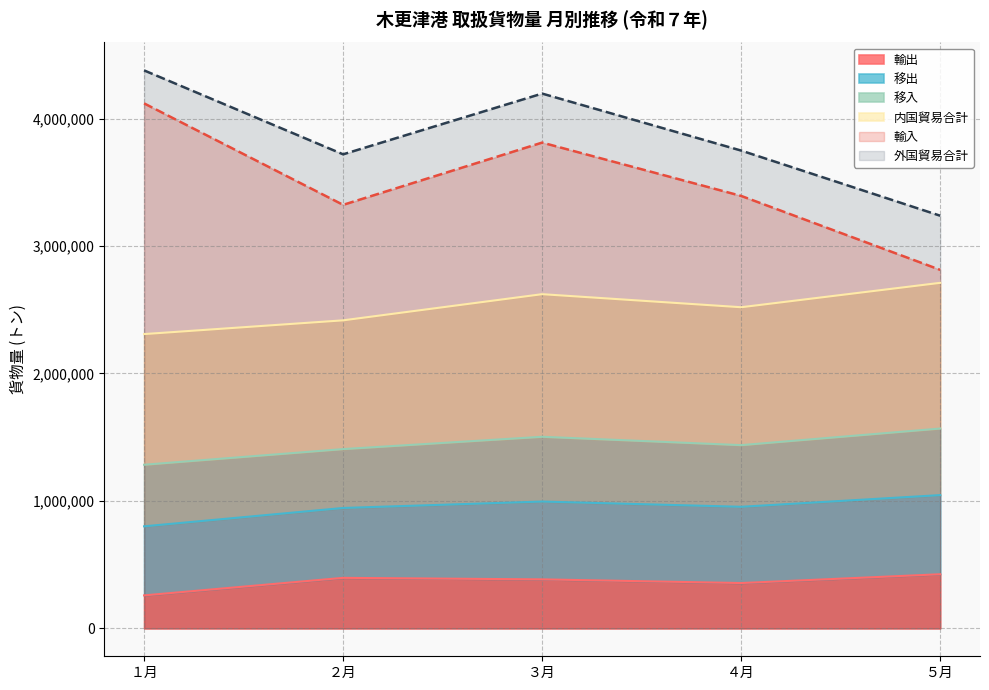

What is the sum of all 輸出 values?

1819988